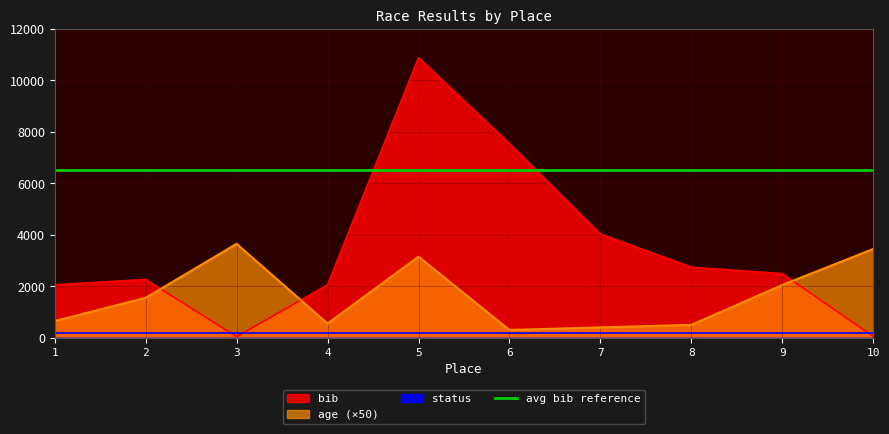

What is the difference between the maximum and minimum values in the bib series?

10847